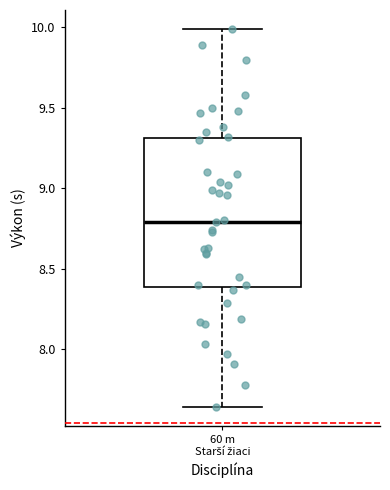

Transcribe this box plot: give where the median line is, the range the box spans, and where the two whiskers end, as read against the y-axis. The values are not printed on the chart, so give them approximately, as read against the axis.

median 8.80, box 8.40 to 9.30, whiskers 7.65 to 10.00